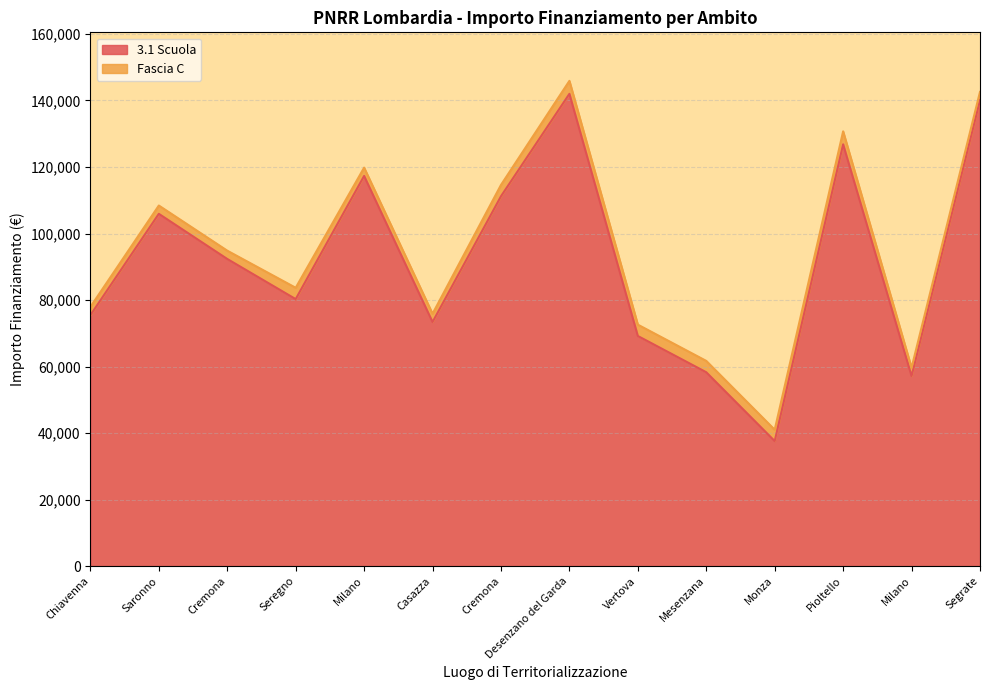

What is the difference between the values at Milano and Cremona?

54054.7